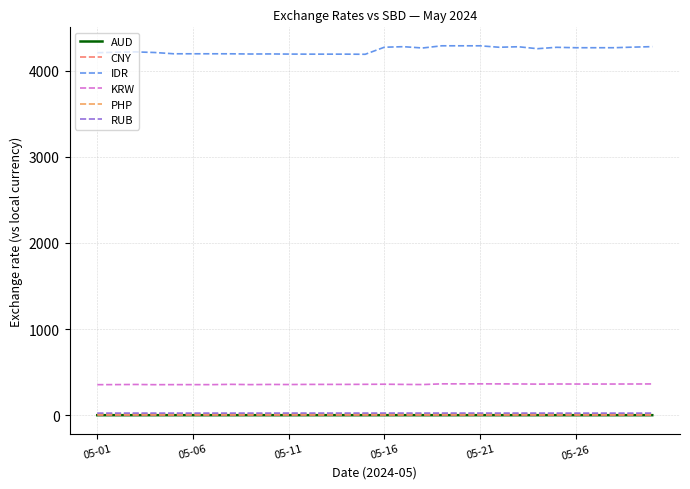

True or false: CNY and PHP intersect in this chart.

False